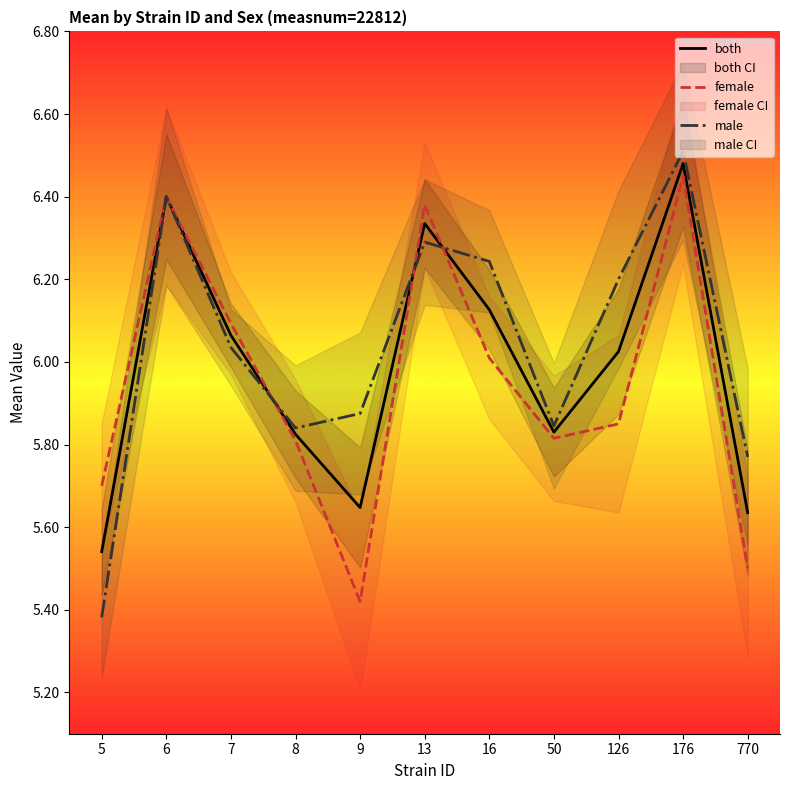

Rank the series by their average value, from highest to lowest.

male, both, female